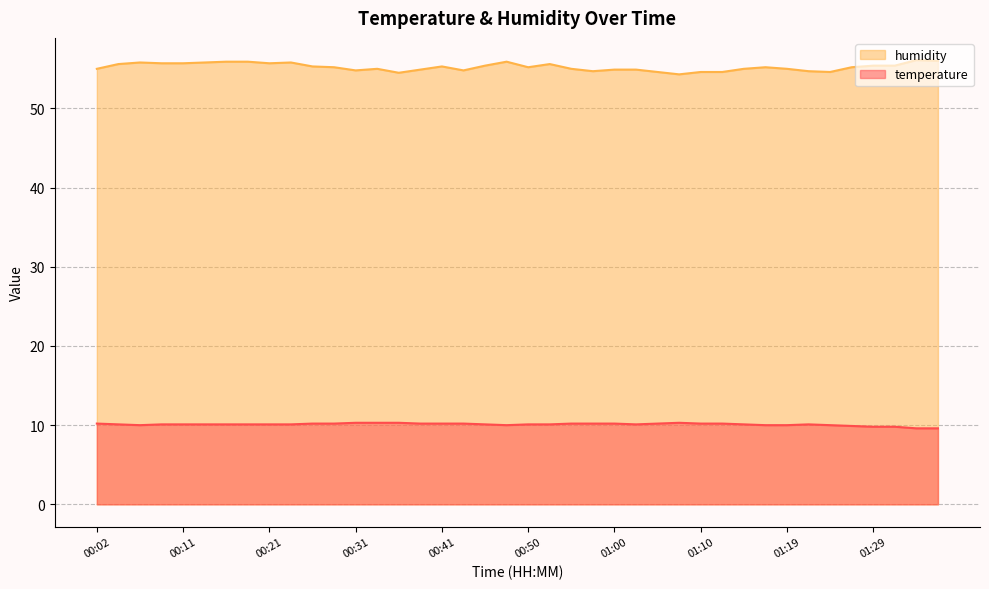

True or false: humidity and temperature intersect in this chart.

False